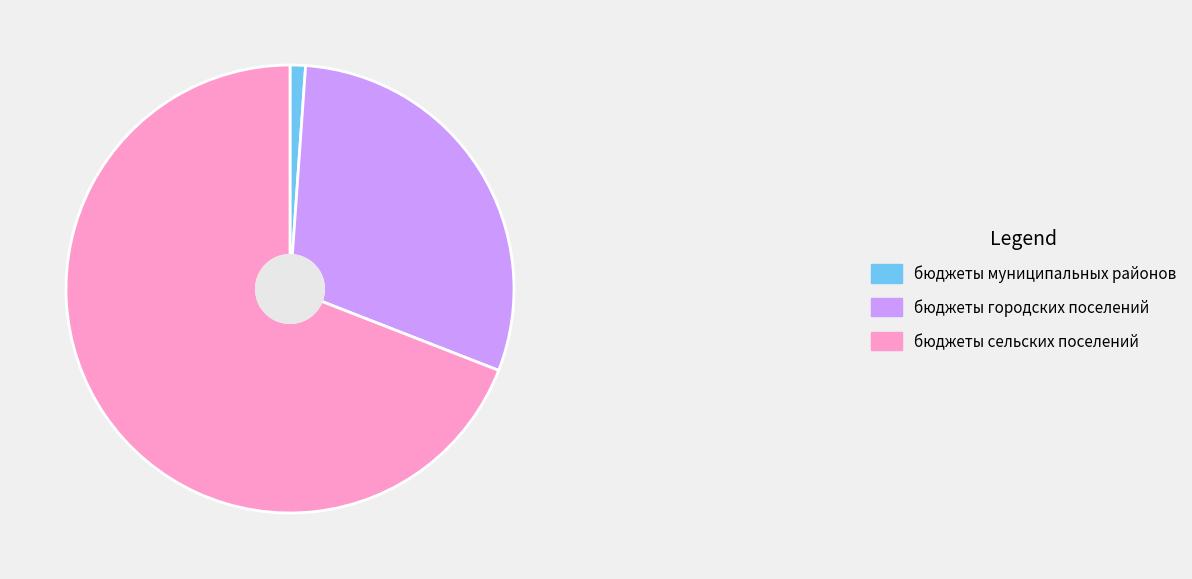

What is the smallest slice in the pie chart?

бюджеты муниципальных районов